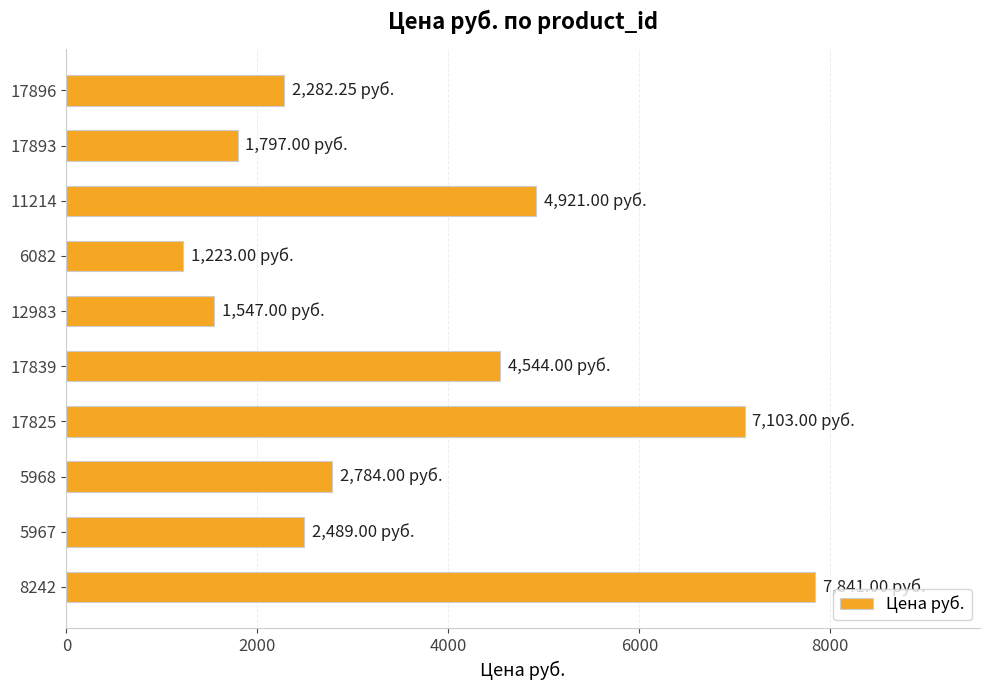

What is the difference between the maximum and minimum values?

6618.0